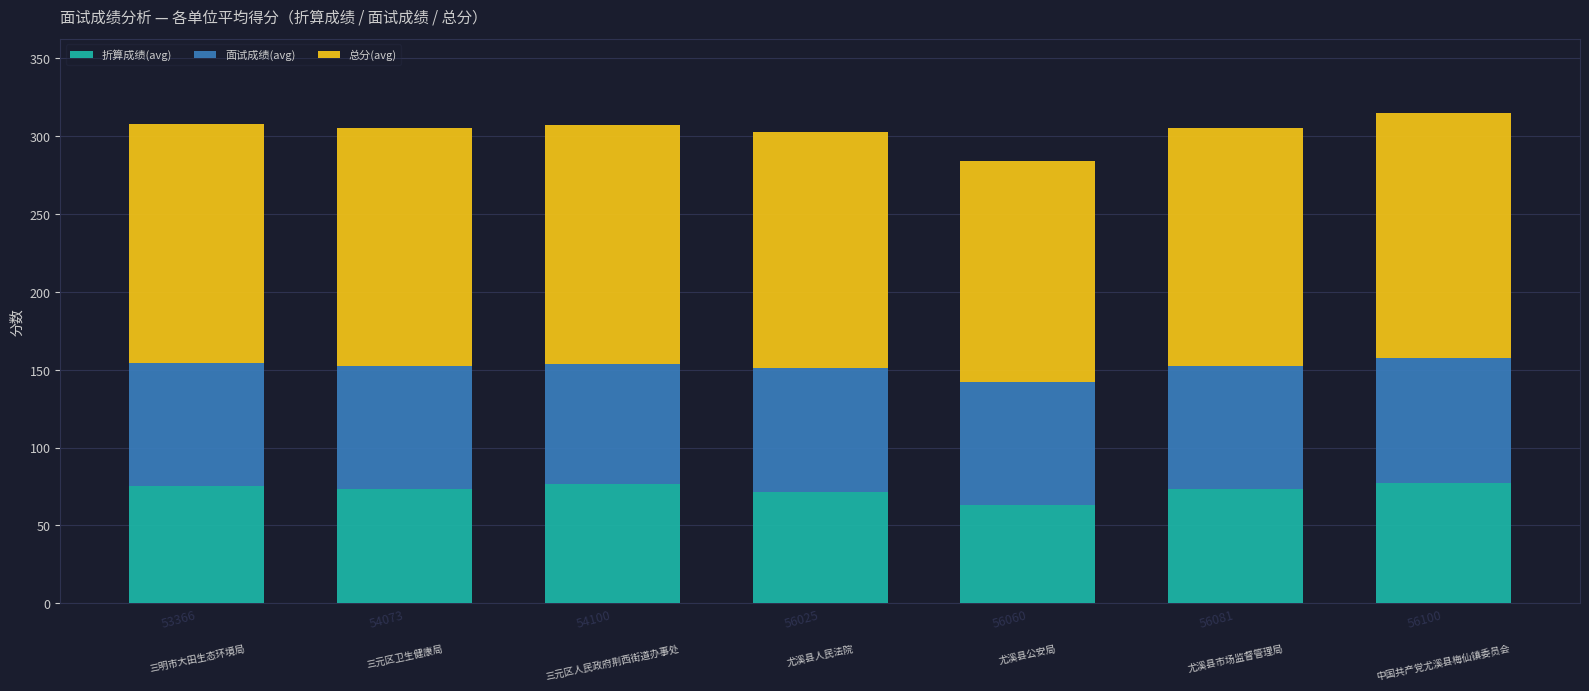

What is the sum of the 折算成绩(avg) values at 56100 and 56081?

150.9